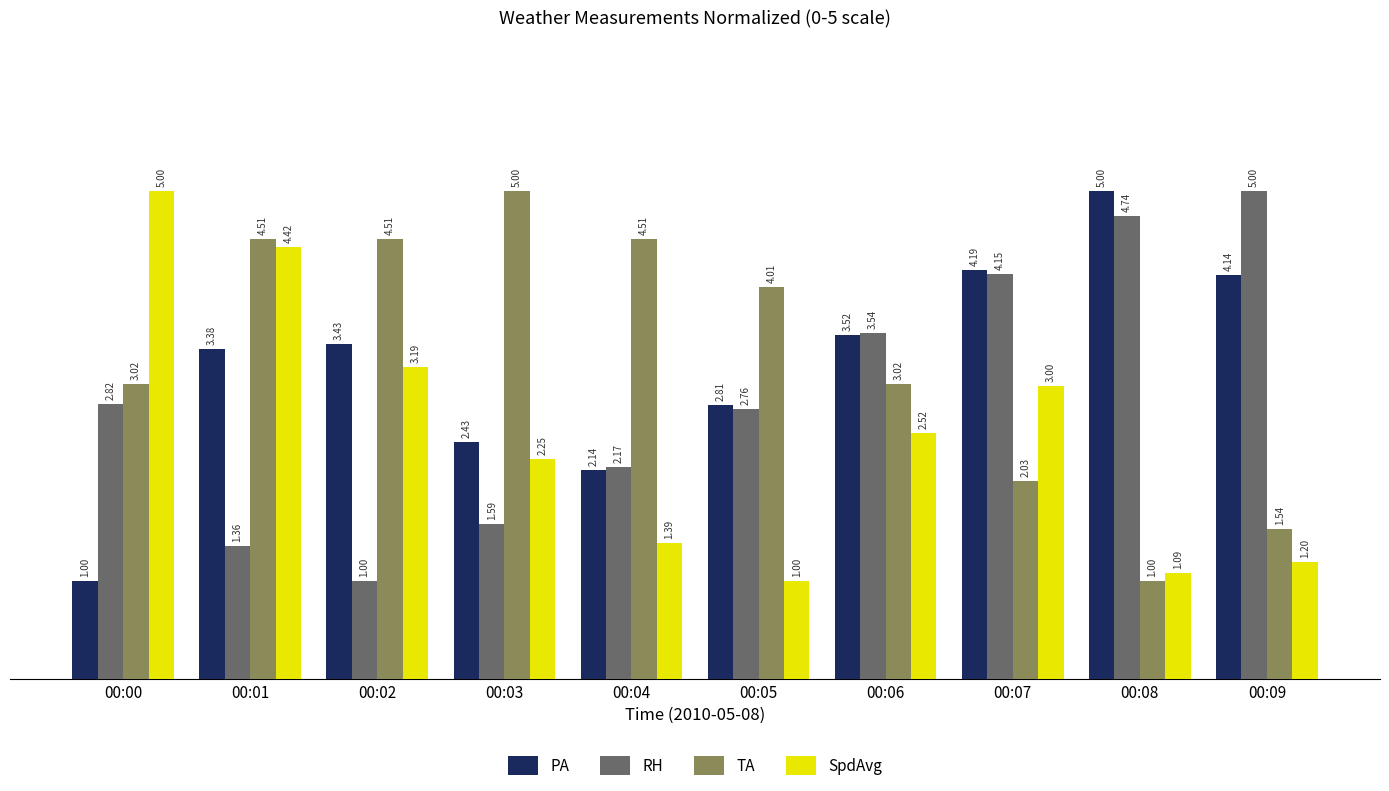

Are the bars grouped side by side (vs. stacked)?

Yes